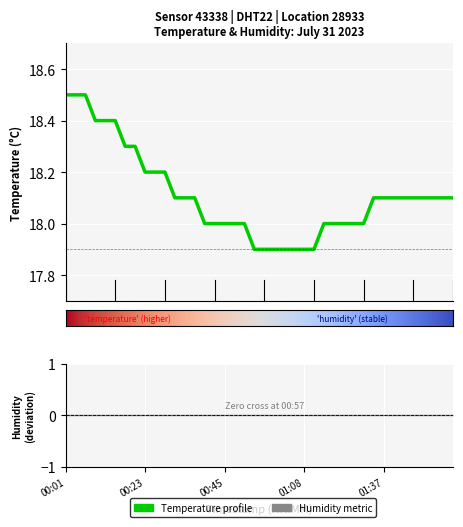

Which has a higher value, 00:21 or 00:23?

00:21